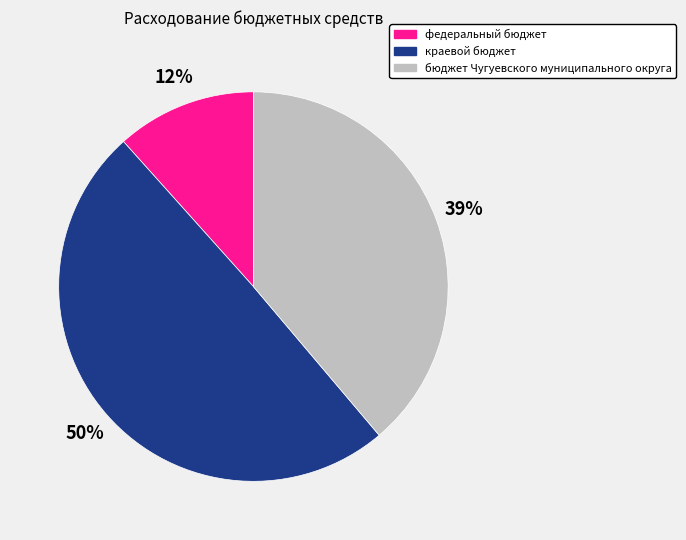

The краевой бюджет slice represents 50% of the pie. True or false?

True